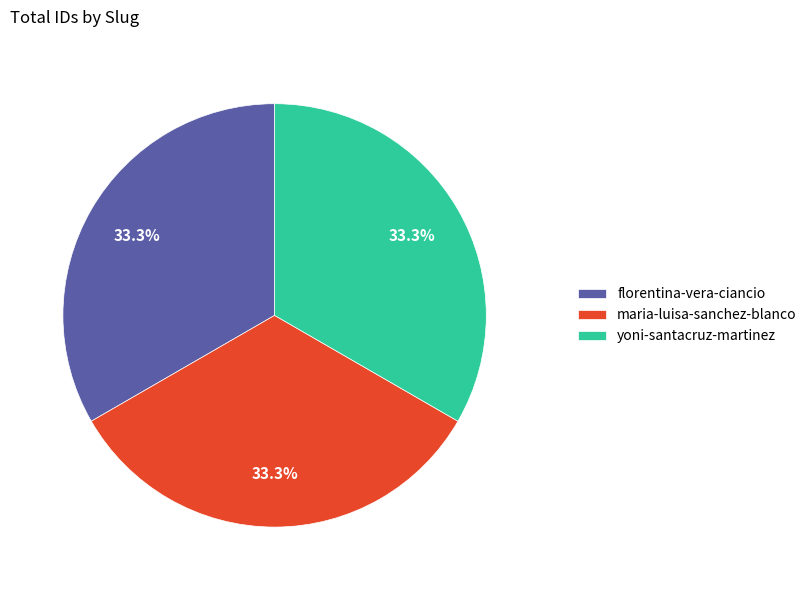

Approximately how many times larger is the value at florentina-vera-ciancio compared to yoni-santacruz-martinez?

1.0